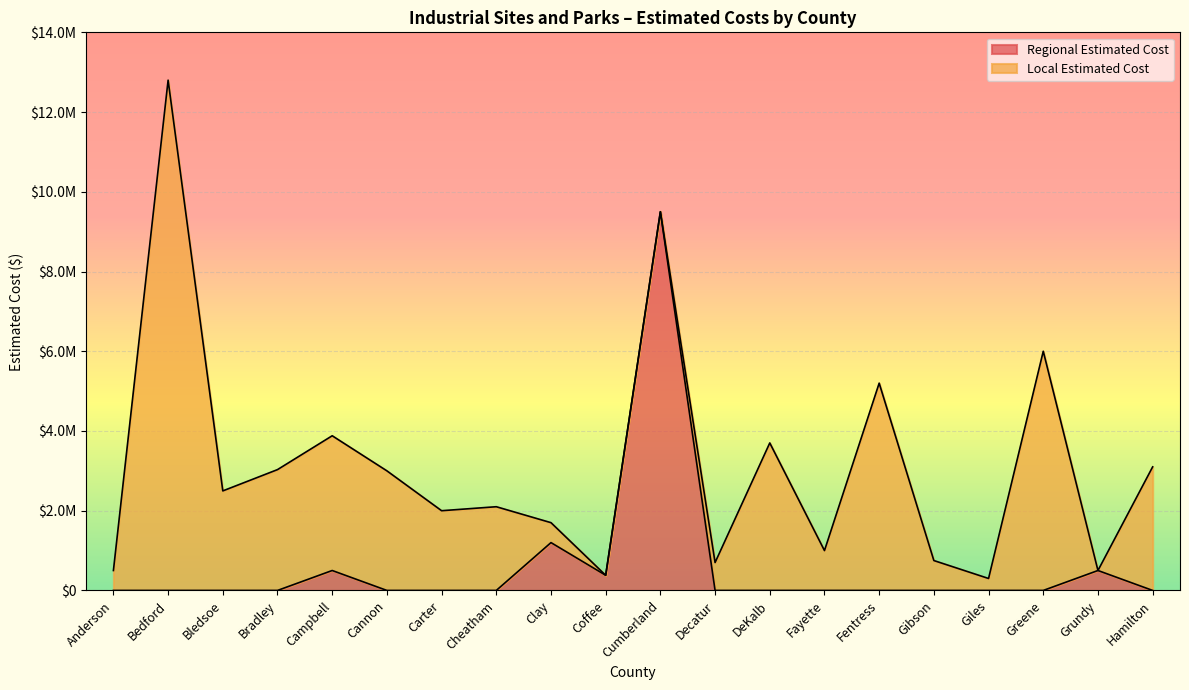

How many data points does each series have?

20